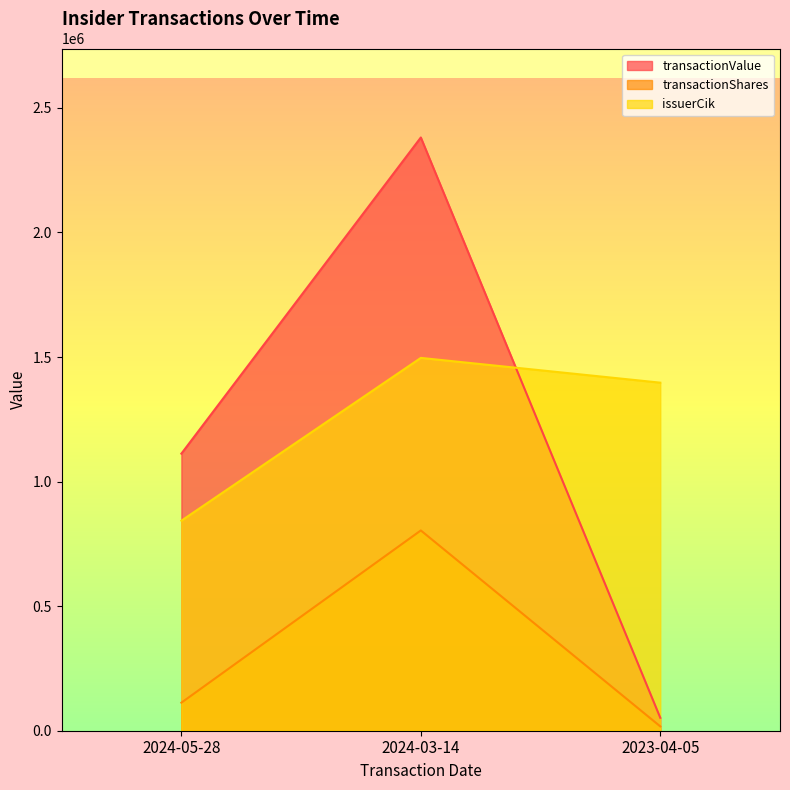

Which series has the largest range (max minus min)?

transactionValue